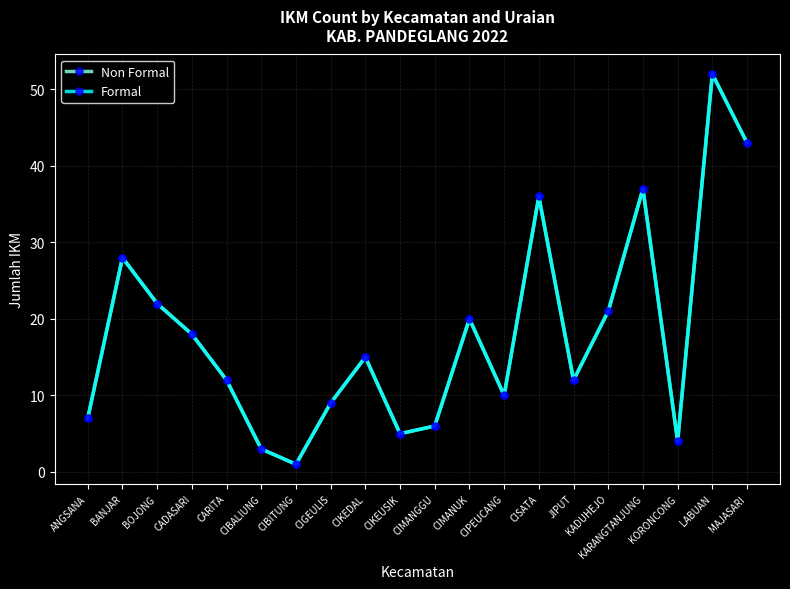

What is the difference between the Non Formal values at MAJASARI and BANJAR?

15